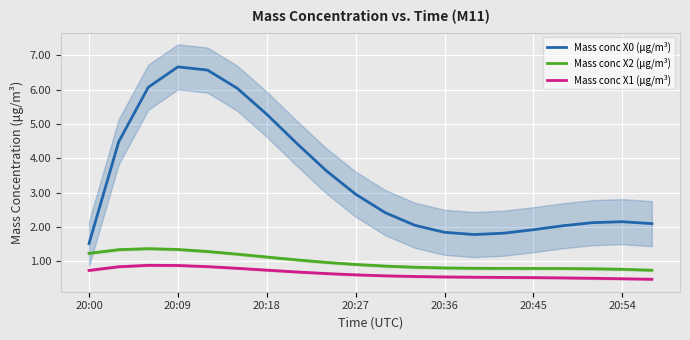

In Mass conc X0 (μg/m³), how many points are lower than both neighbors (excluding endpoints)?

1